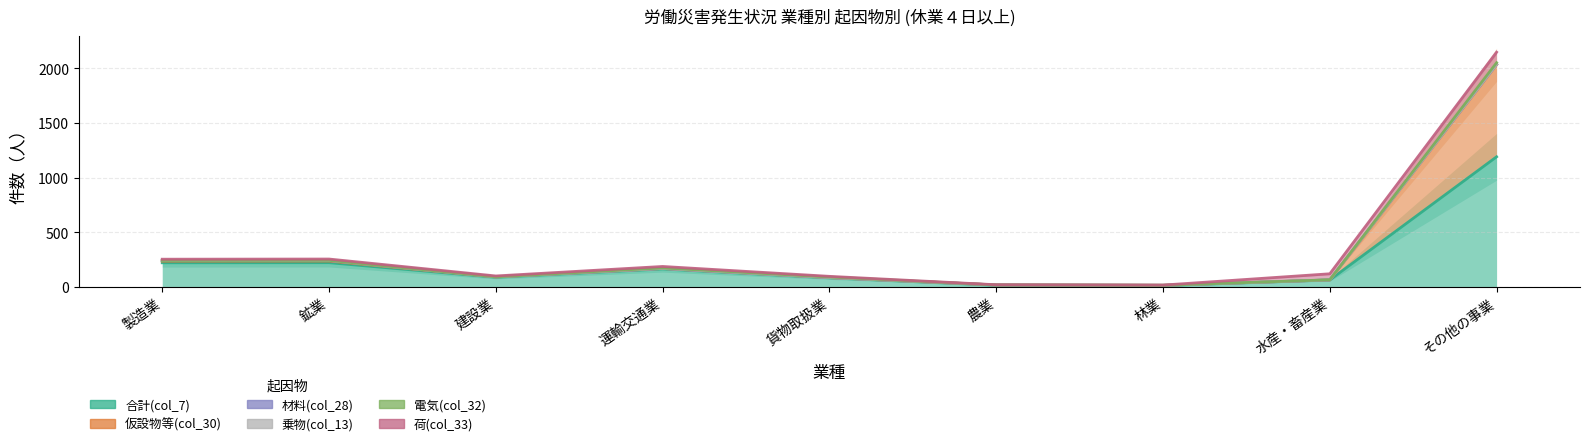

Which series has the largest total across all categories?

合計(col_7)